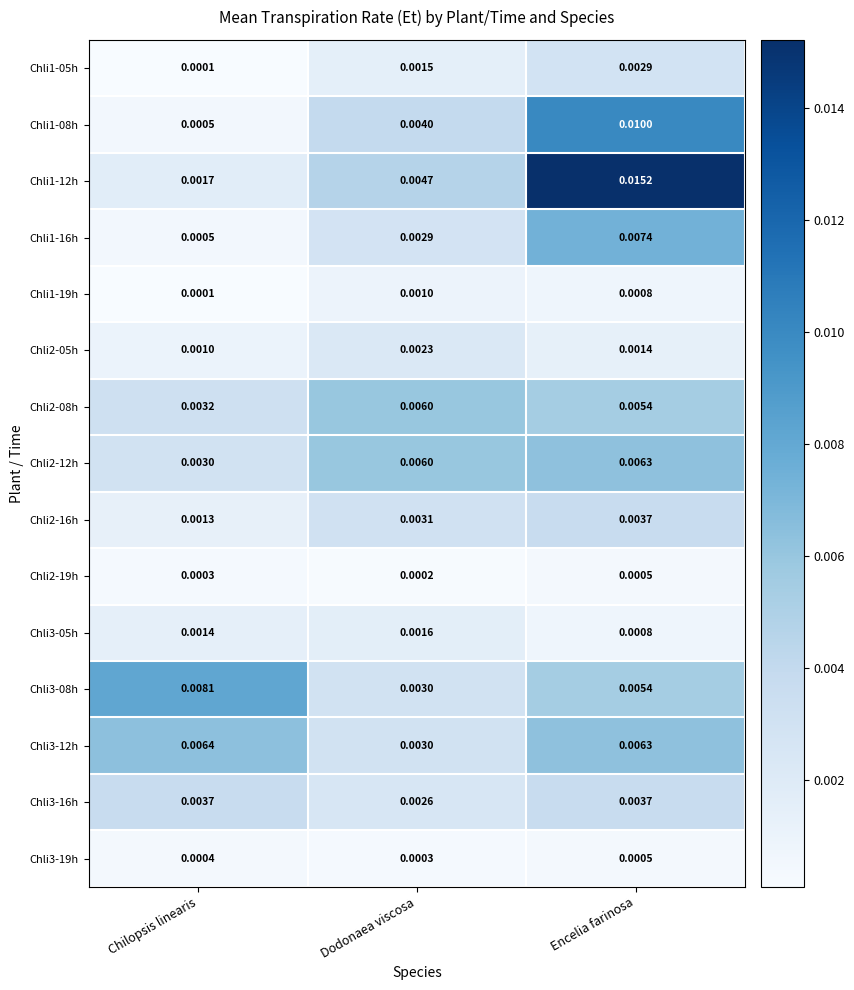

At which label does Chli2-05h reach its minimum?

Chilopsis linearis